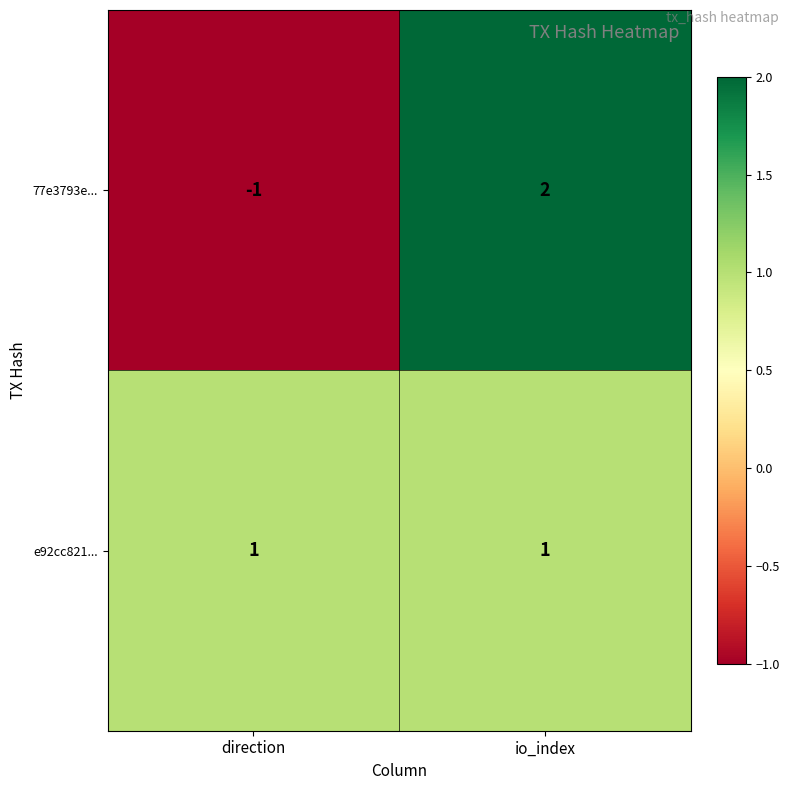

At which label is 77e3793e... closest to 0?

direction